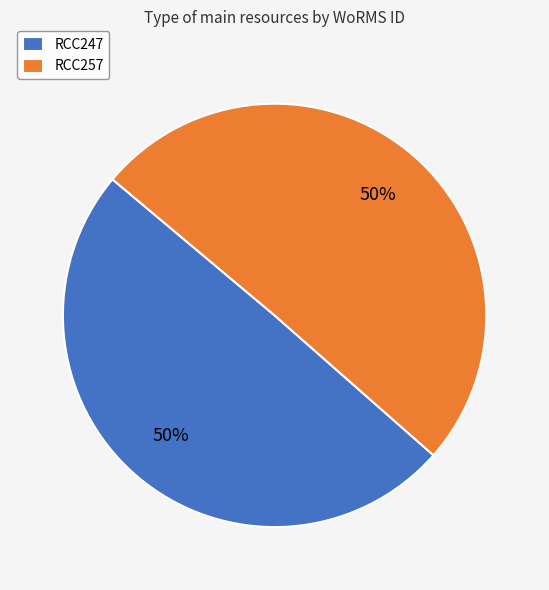

To the nearest percent, what portion does RCC247 represent?

50%